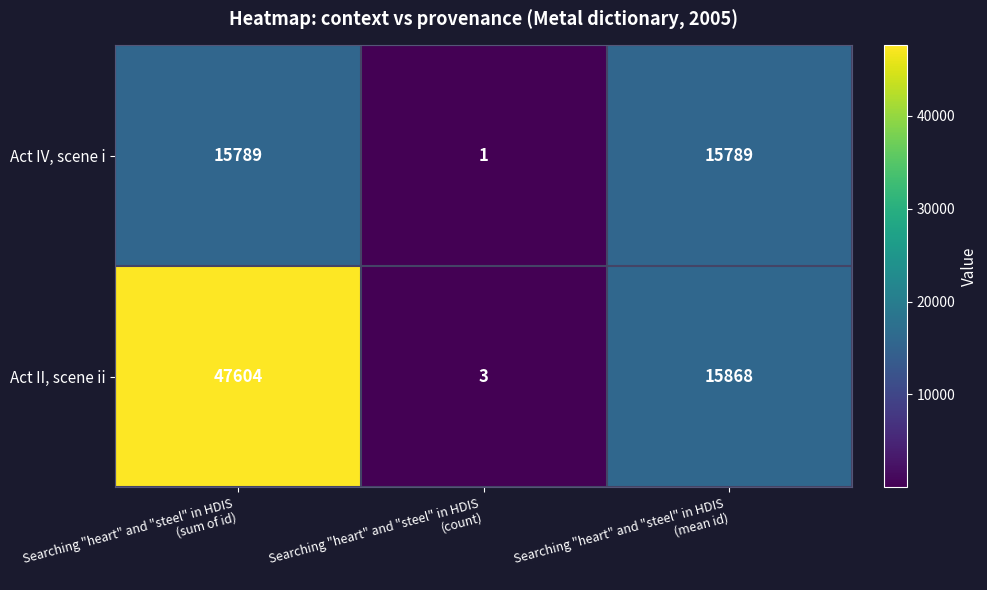

Which series has the widest spread of values?

Act II, scene ii